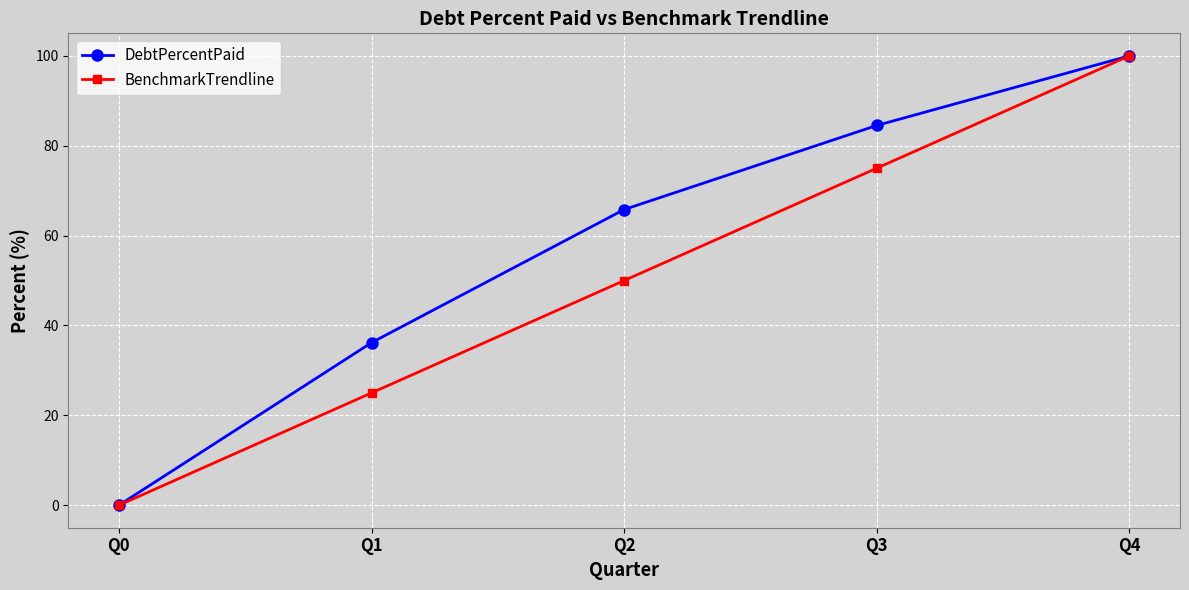

The value of DebtPercentPaid at Q0 is 0.0. True or false?

True